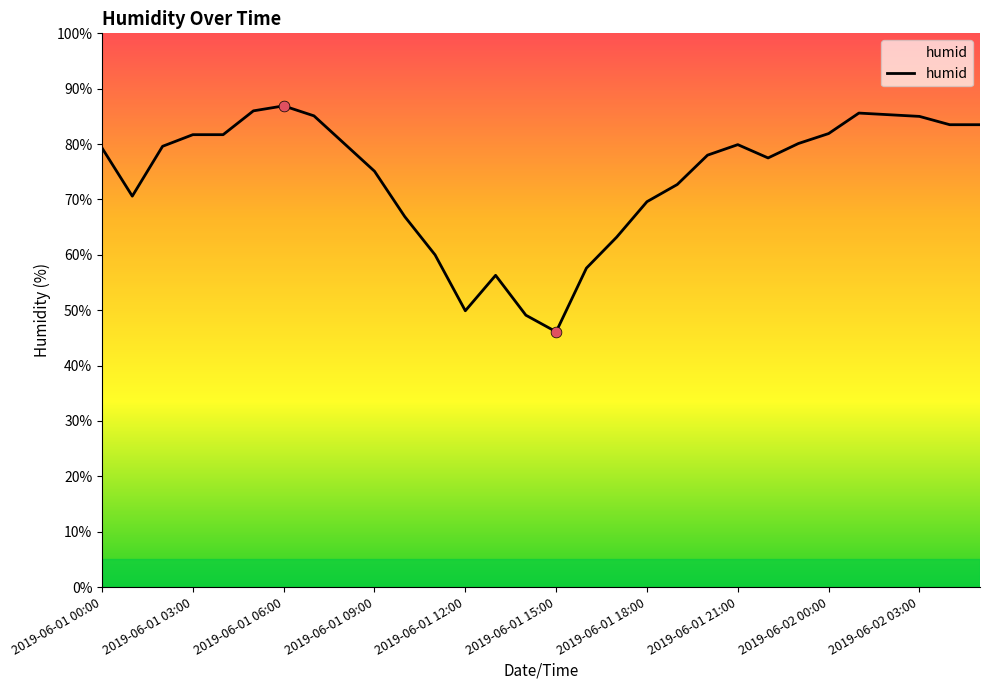

What is the difference between the maximum and minimum values?

40.8